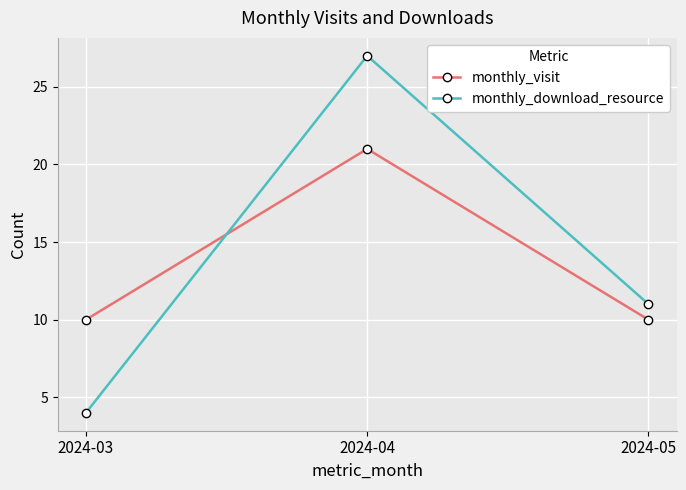

Count the number of categories in the chart.

3